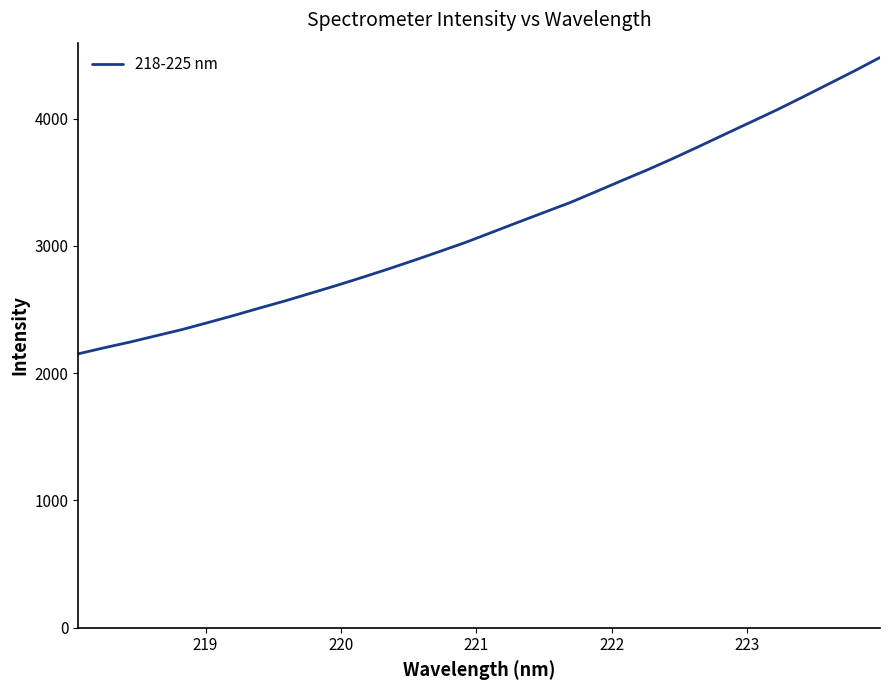

What is the minimum value shown in the chart?

2151.9